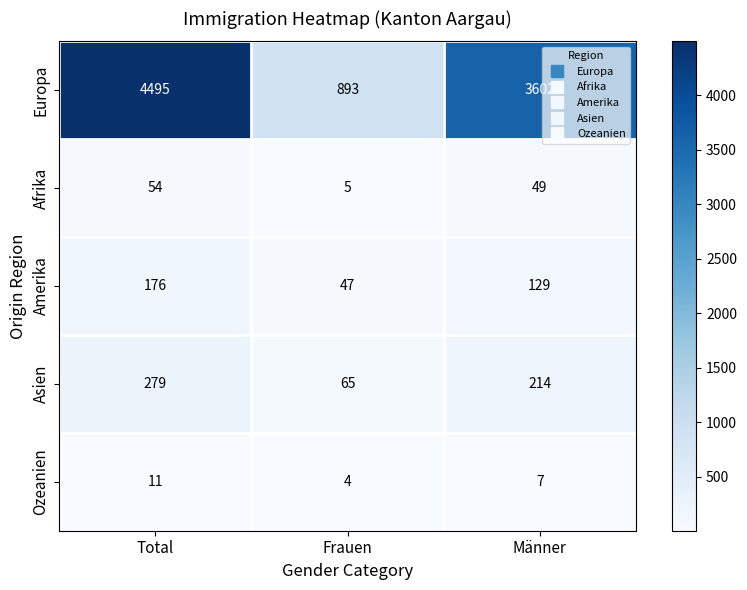

List the series in order of their peak value, highest first.

Europa, Asien, Amerika, Afrika, Ozeanien